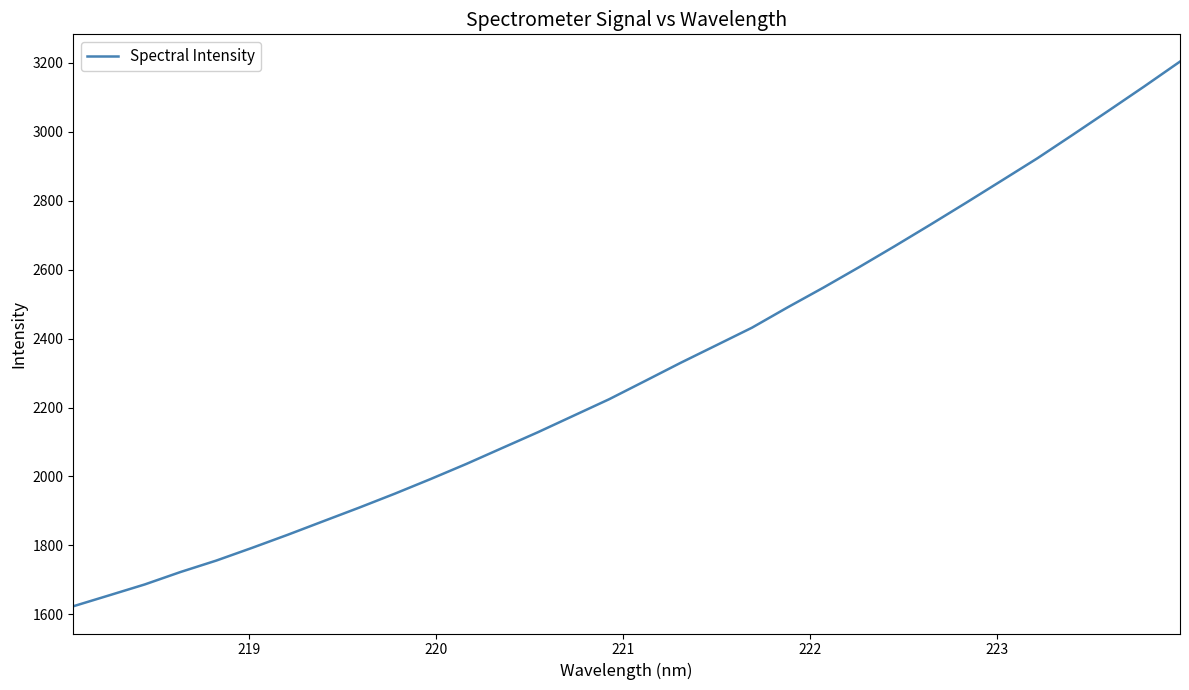

Is this an area chart (filled region under the line)?

No